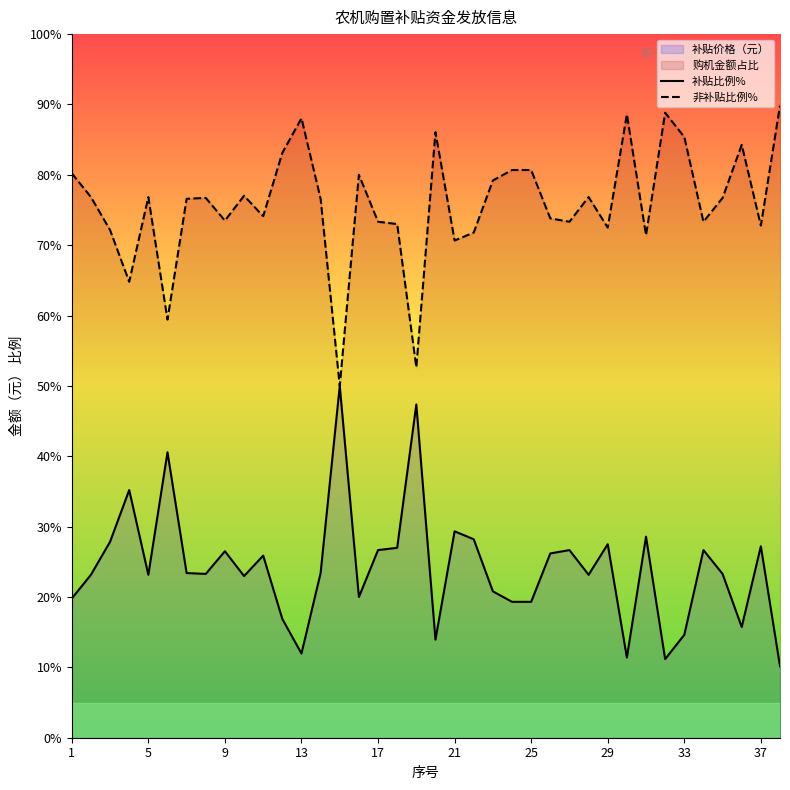

What is the value of the 非补贴比例% point at the 6th from the left?

59.4